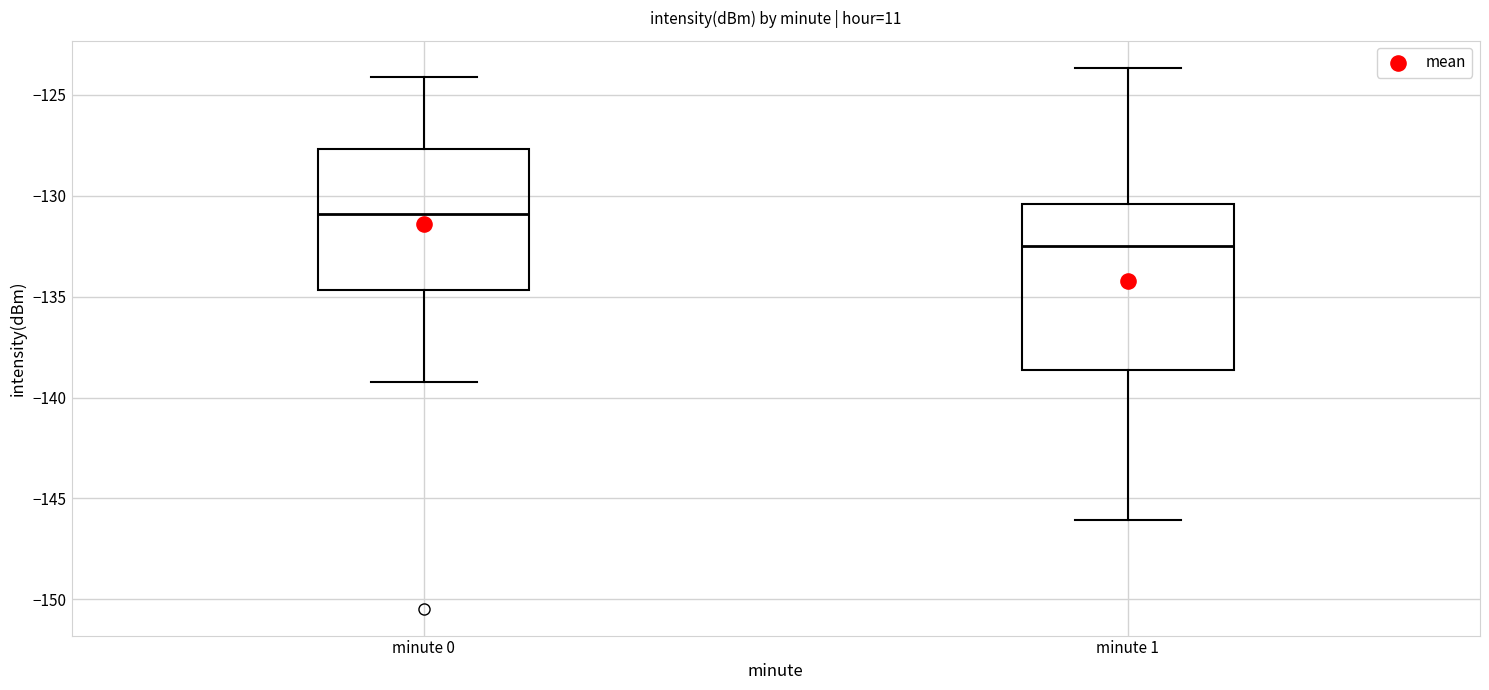

Which box has the highest median line?

minute 0